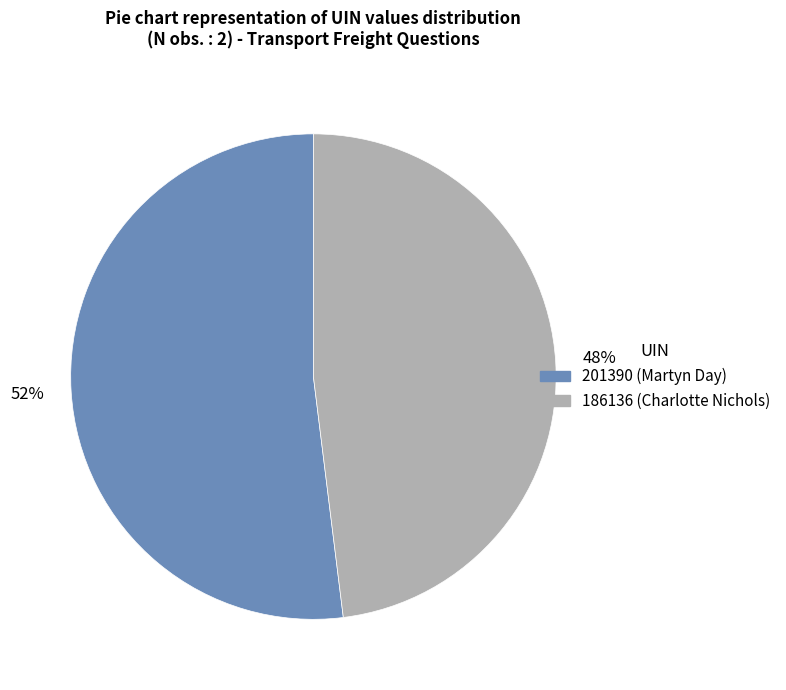

Is it true that 186136 is 41% of the pie?

False